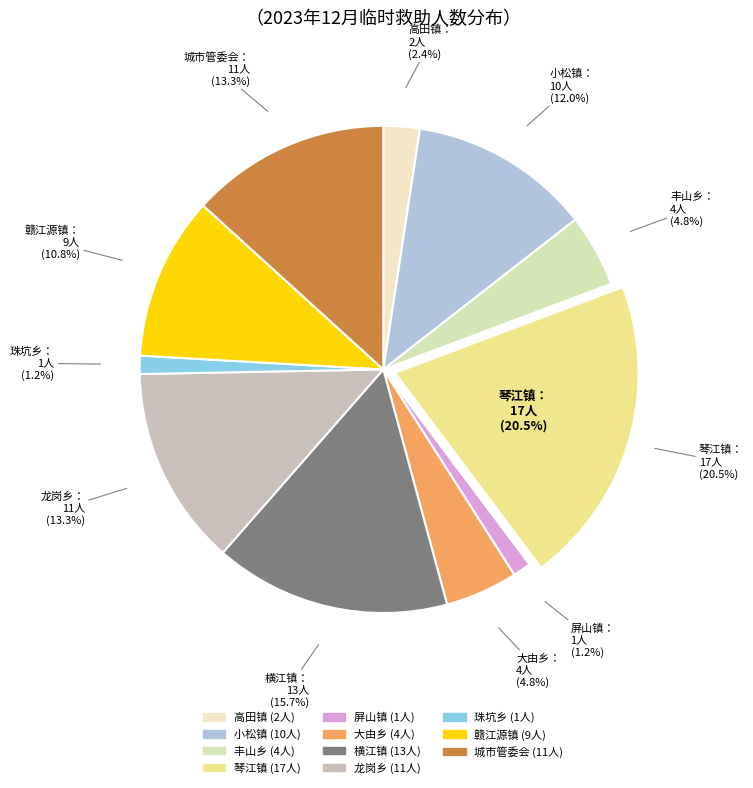

How much of the chart is everything except 高田镇?

97.6%